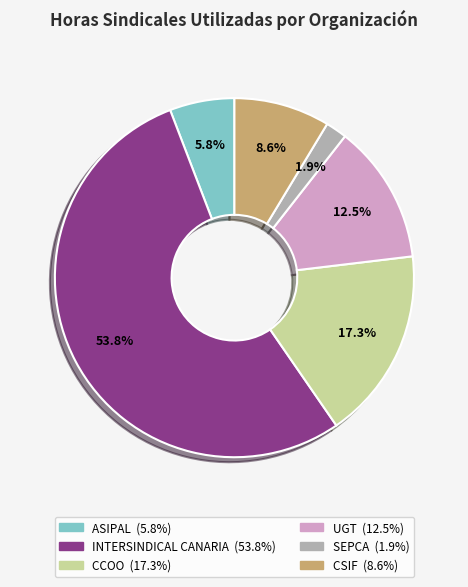

What percentage is NOT represented by CSIF?

91.4%